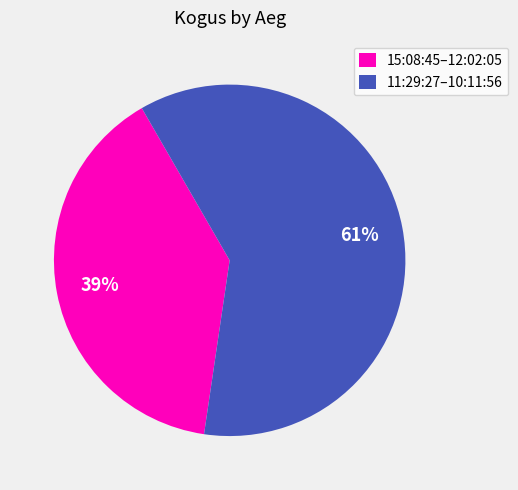

Does any single category account for the majority?

Yes